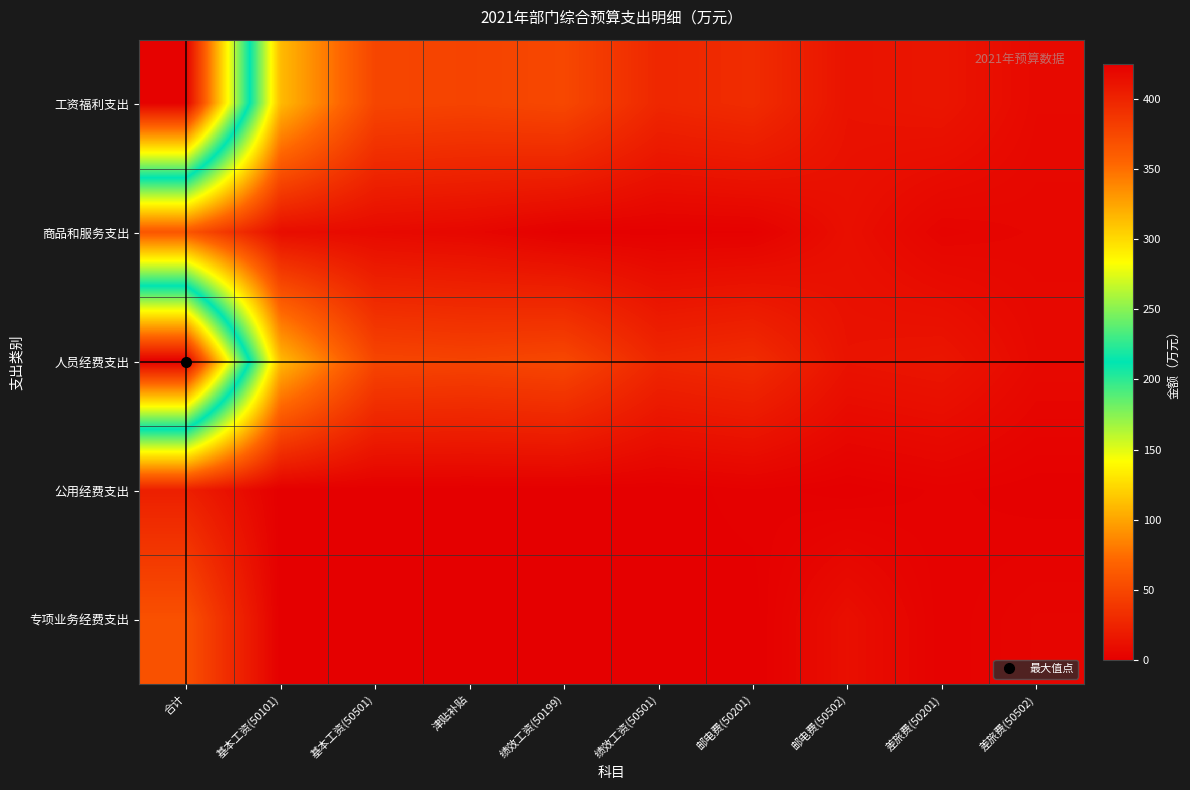

At 差旅费(50502), list the series in order from largest to smallest.

工资福利支出, 人员经费支出, 商品和服务支出, 专项业务经费支出, 公用经费支出